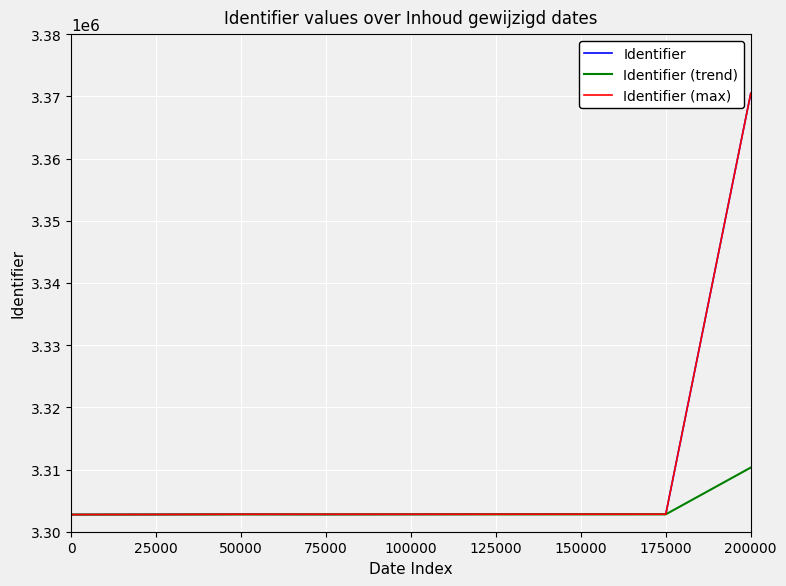

What is the greatest value displayed?

3370475.0